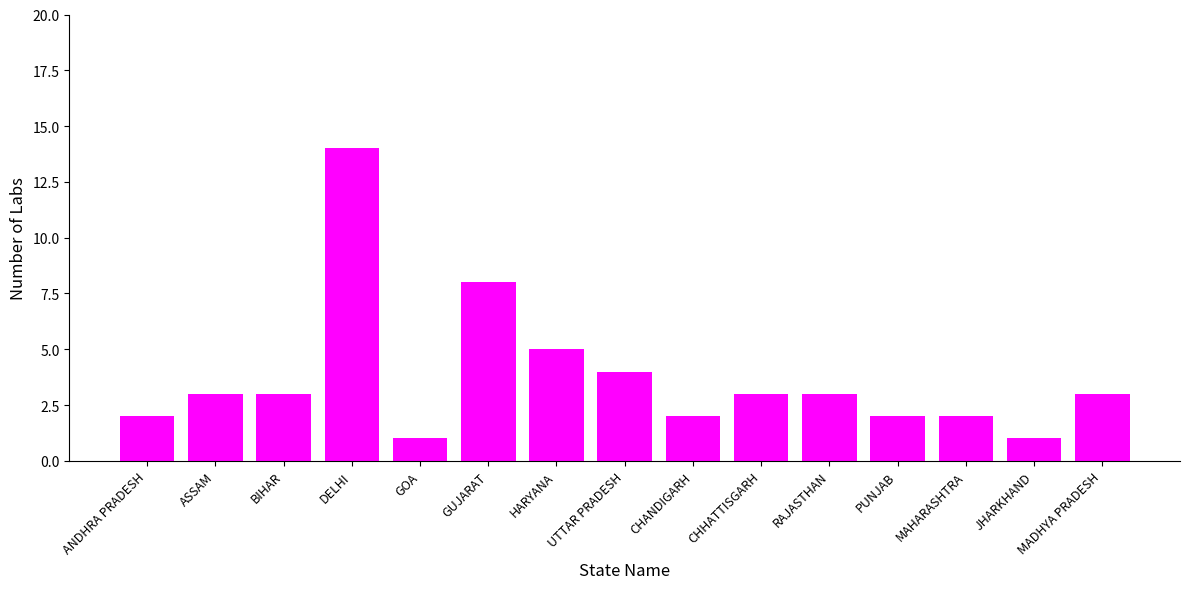

Approximately how many times larger is the value at RAJASTHAN compared to ANDHRA PRADESH?

1.5